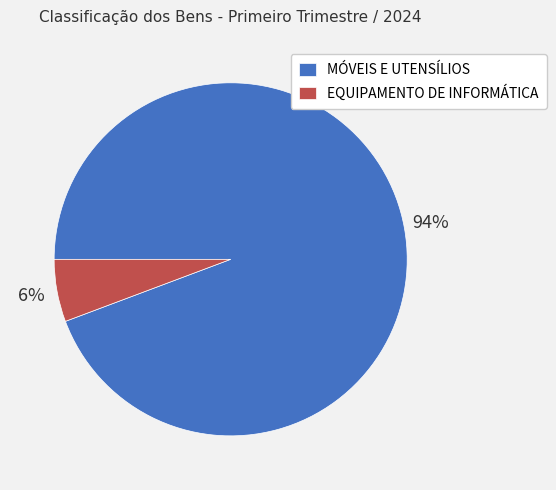

Which category accounts for the majority?

MÓVEIS E UTENSÍLIOS